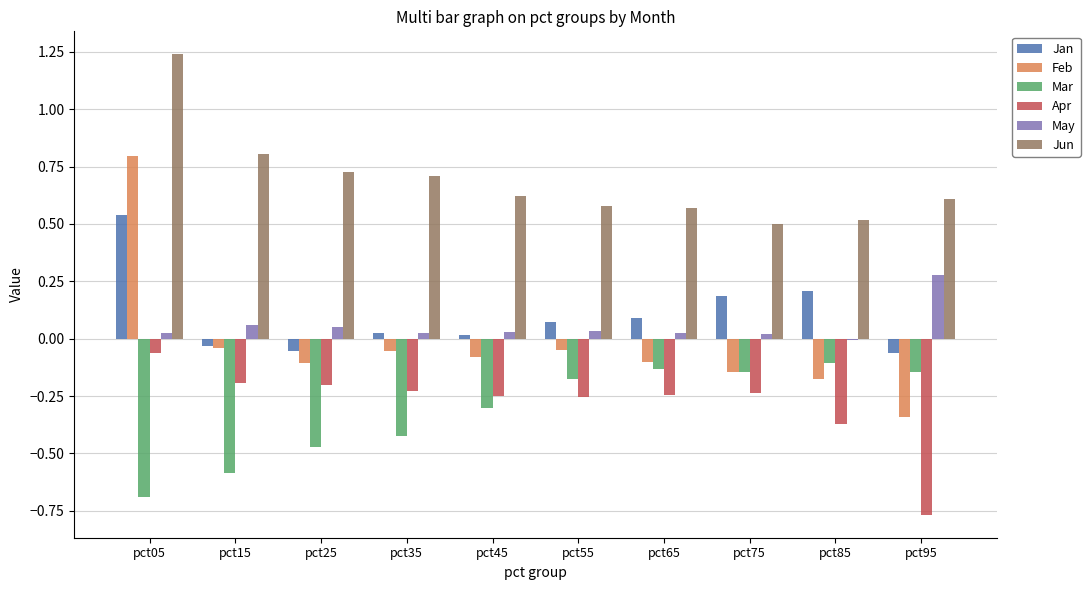

The value of Mar at pct85 is -0.2. True or false?

False